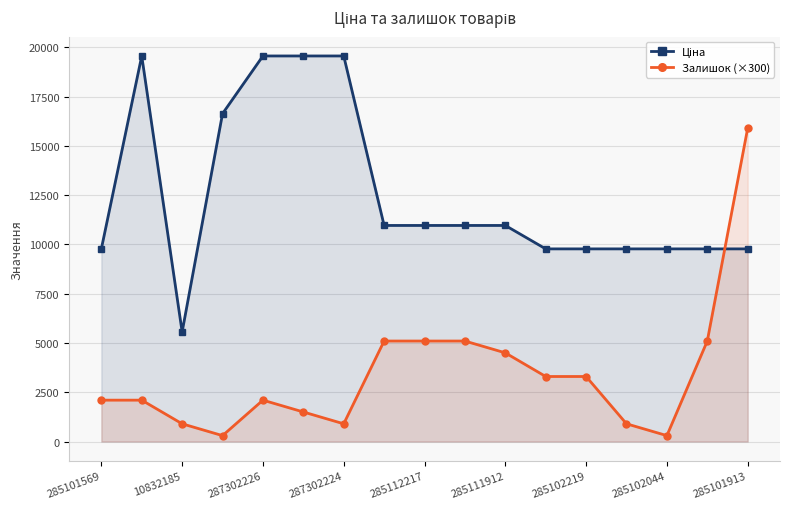

What is the sum of the Залишок (×300) values at 285112217 and 285101569?

7200.0